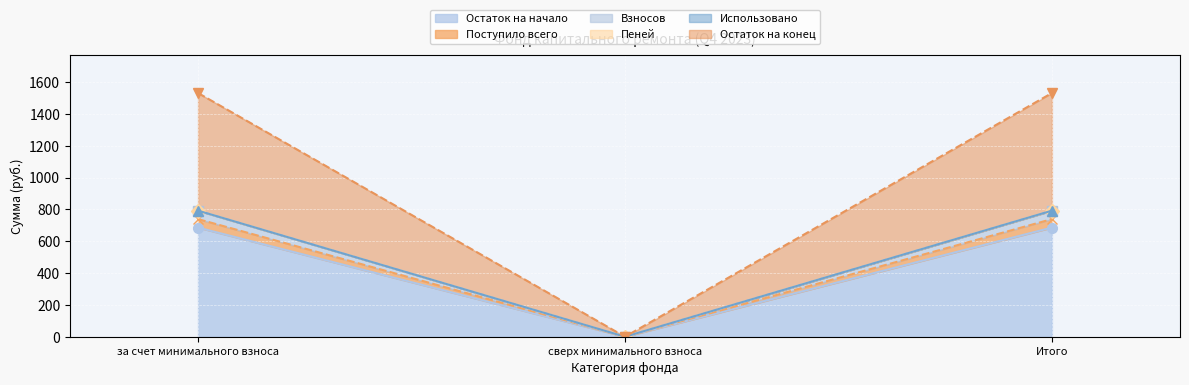

True or false: Пеней has a value of 2573.4 at Итого.

False